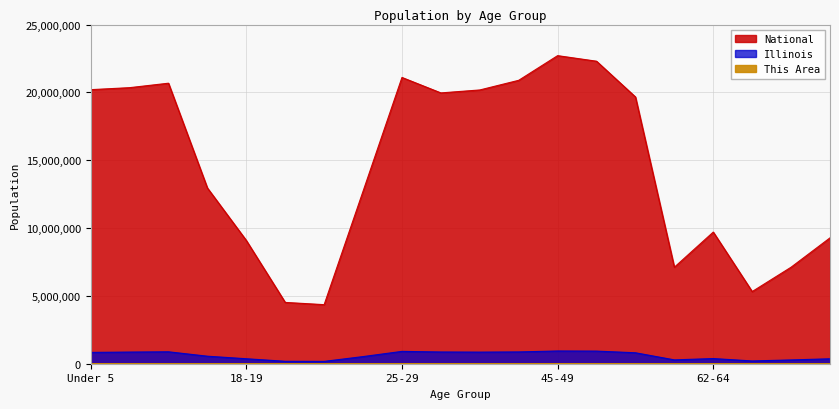

Reading left to right, transcribe all the data shown in this chart.

This Area: 6775	6629	6967	4530	2579	1261	1243	4229	7893	7220	6945	7061	8496	8616	7539	2516	3421	1819	2378	3191
Illinois: 835577	859405	879448	554749	367343	179613	172795	526556	910273	865684	855790	870100	940094	930785	807778	284180	381249	205270	279790	364475
National: 20201362	20348657	20677194	12954254	9086089	4519129	4354294	12712576	21101849	19962099	20179642	20890964	22708591	22298125	19664805	7113727	9704197	5319902	7115361	9278166